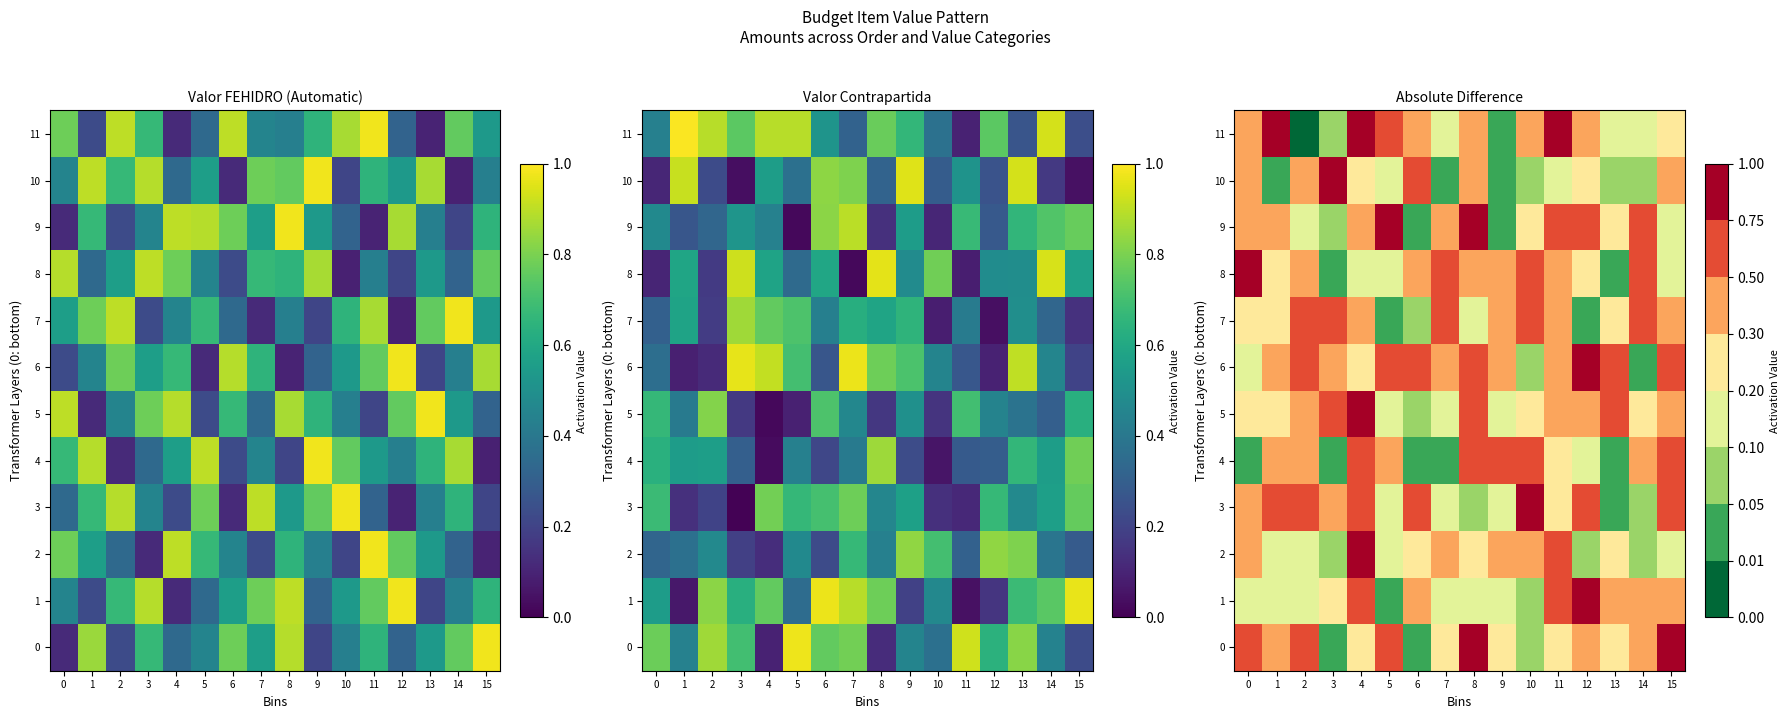

At which label is 10 closest to 0?

1